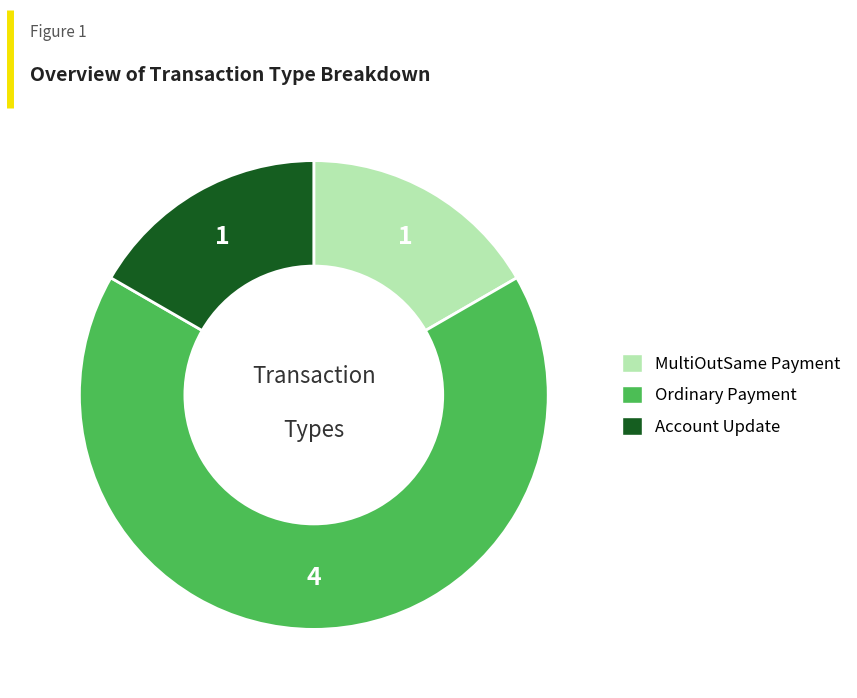

Which category has the biggest portion of the pie?

Ordinary Payment